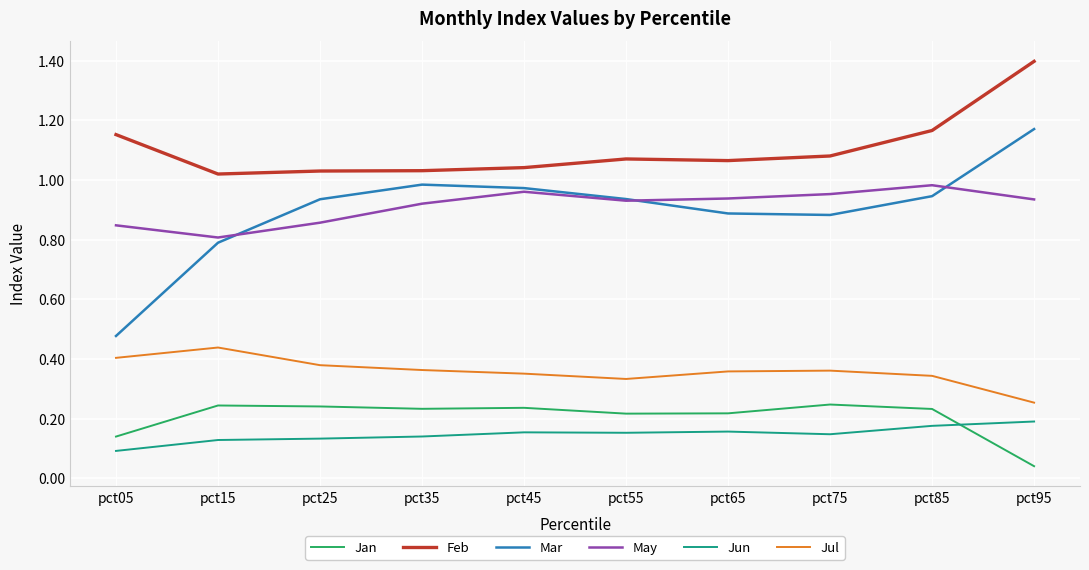

At which label is May closest to 0?

pct15